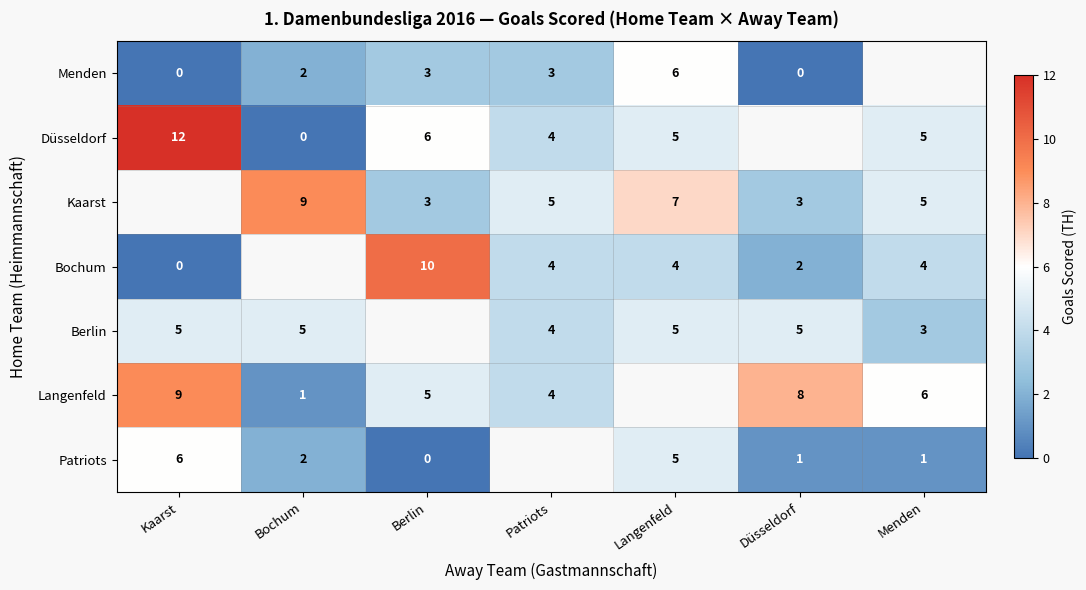

What is the difference between the Patriots values at Bochum and Langenfeld?

3